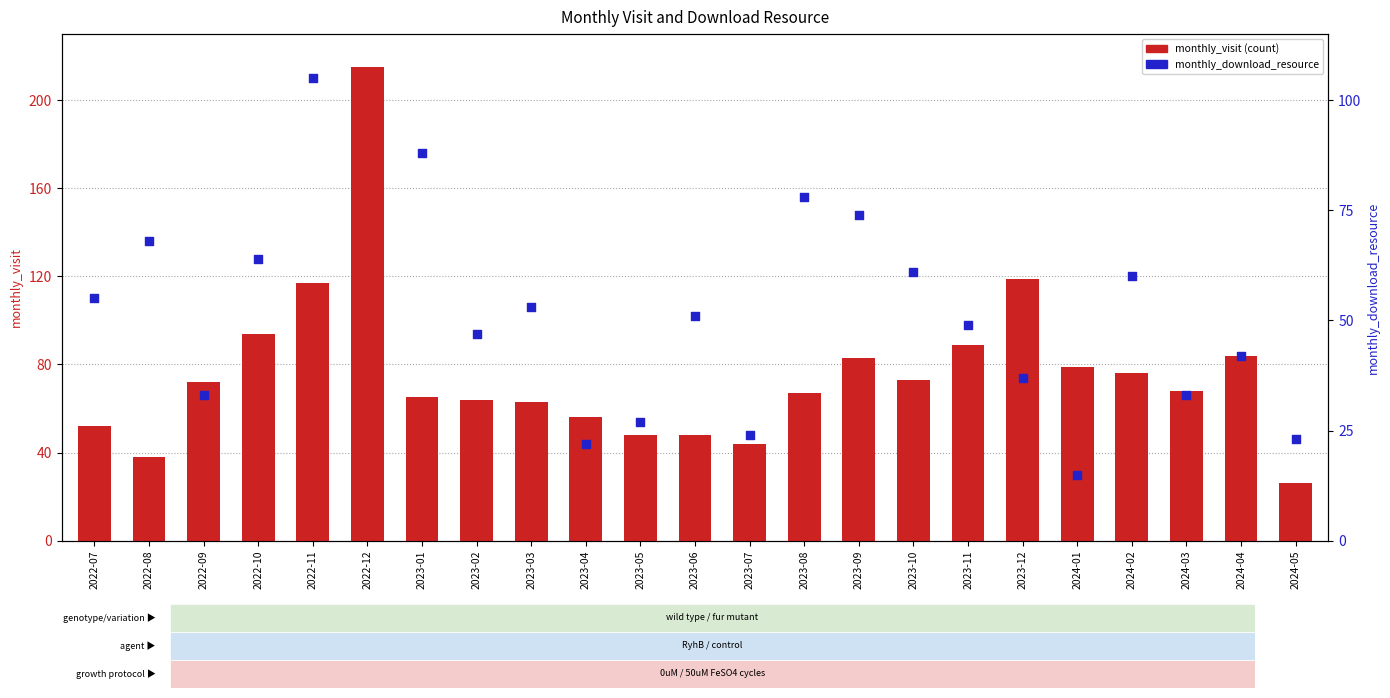

At how many categories does at least one series exceed 211?

1